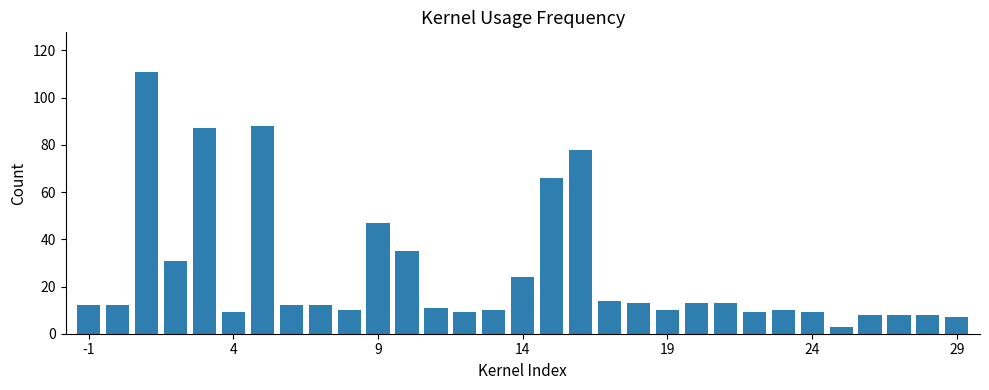

What is the sum of all values?

789